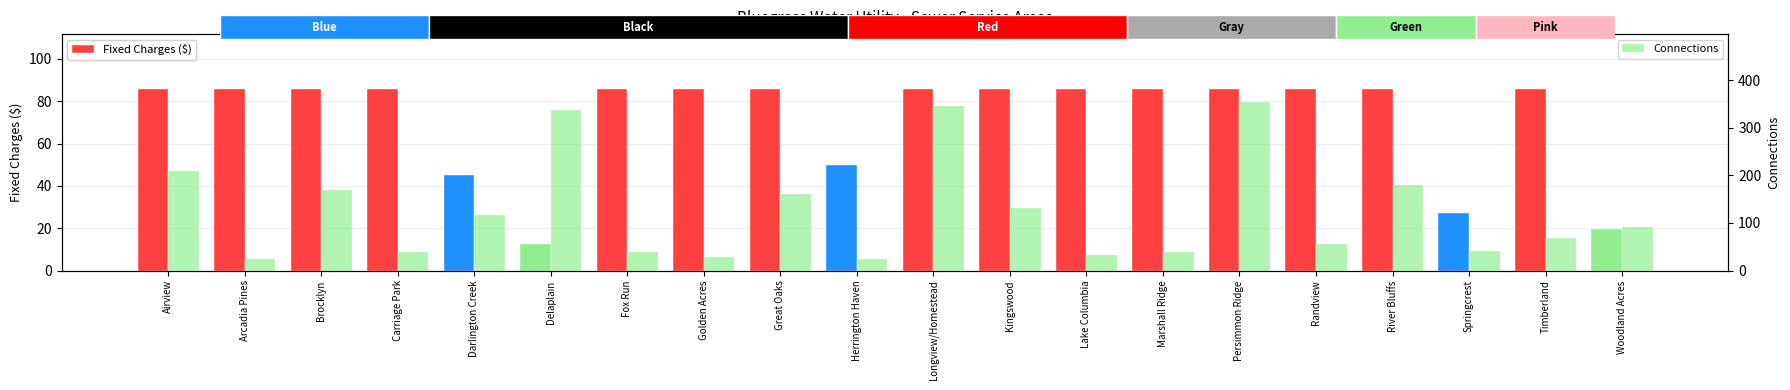

How many data points in Fixed Charges ($) are above 85?

15